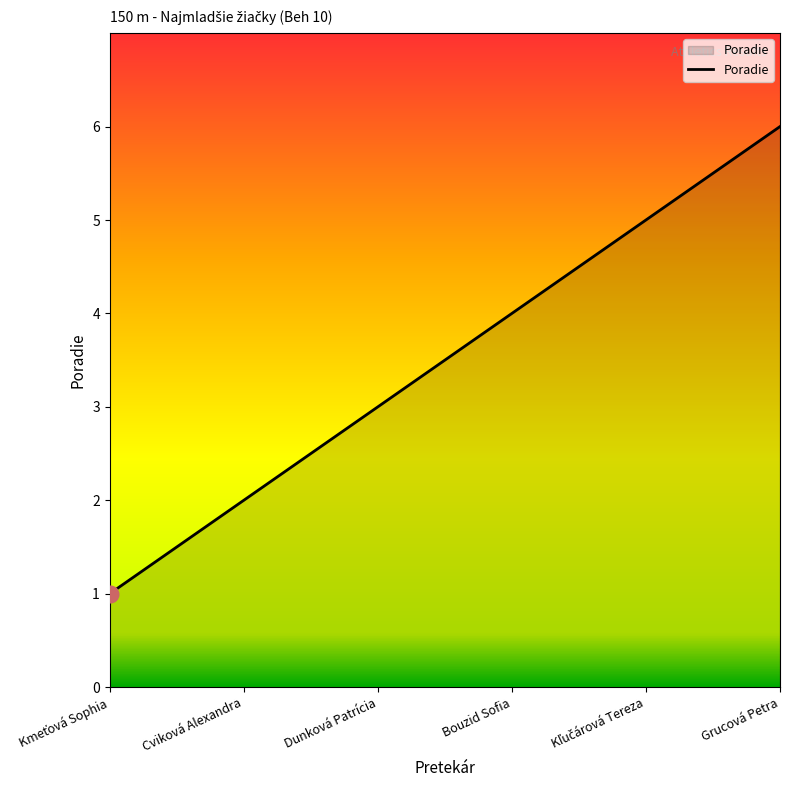

How many values are between 2 and 5?

4